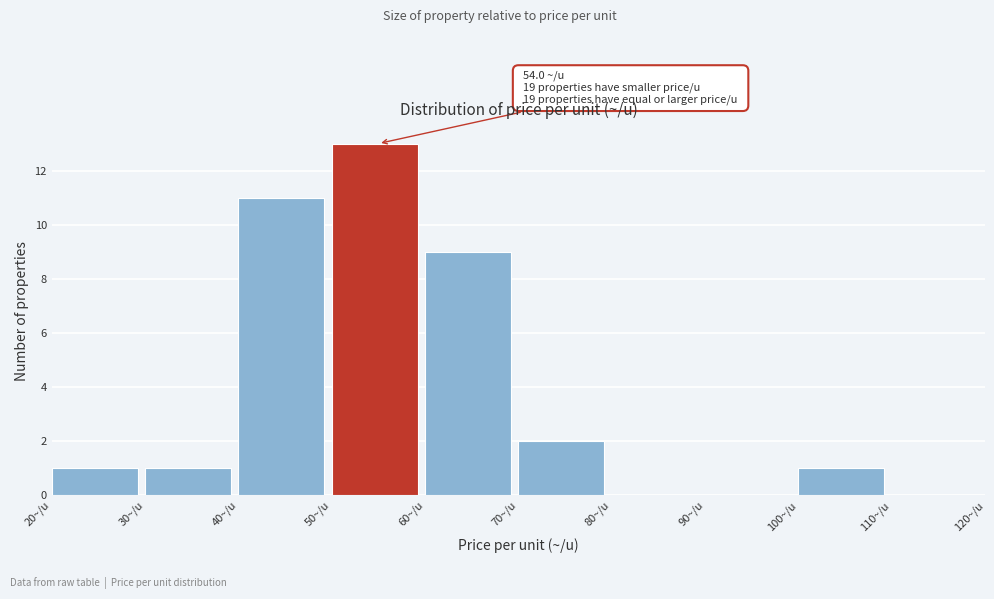

Which range on the x-axis has the tallest bar?

50 to 60